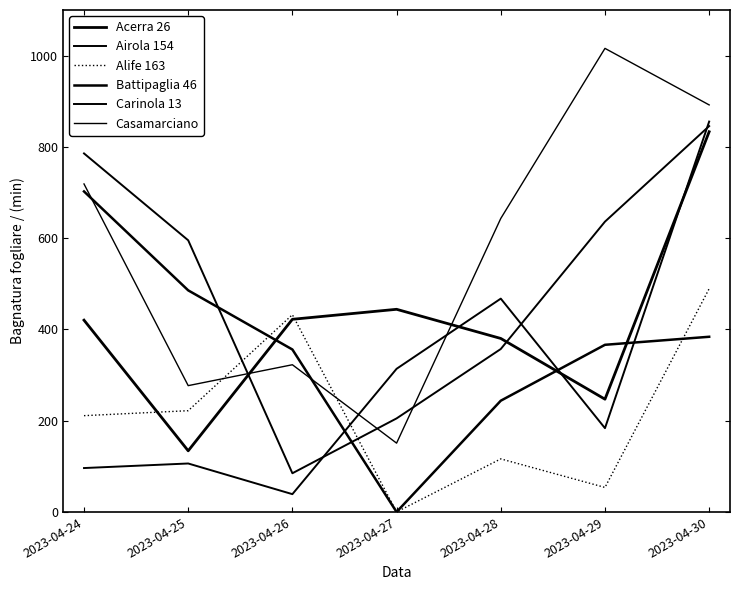

List the labels in order of Alife 163 value, smallest first.

2023-04-27, 2023-04-29, 2023-04-28, 2023-04-24, 2023-04-25, 2023-04-26, 2023-04-30